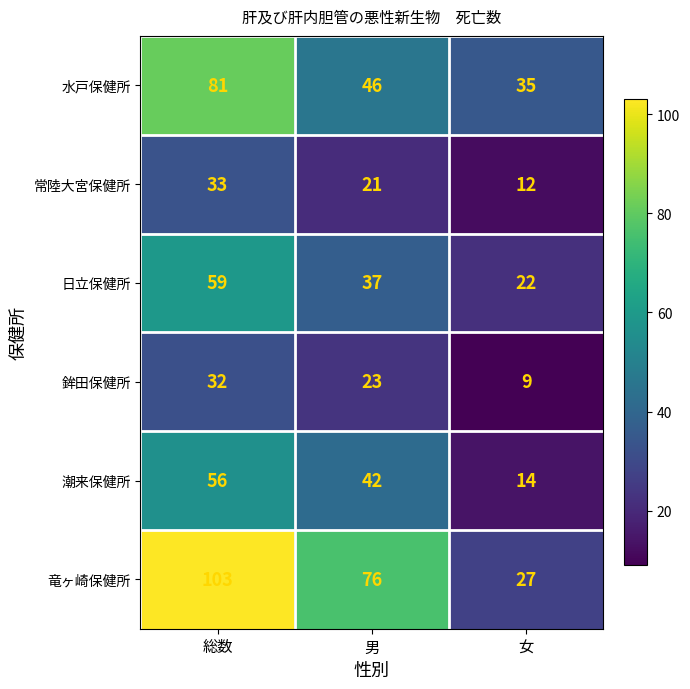

What is the difference between the maximum and minimum values in the 竜ヶ崎保健所 series?

76